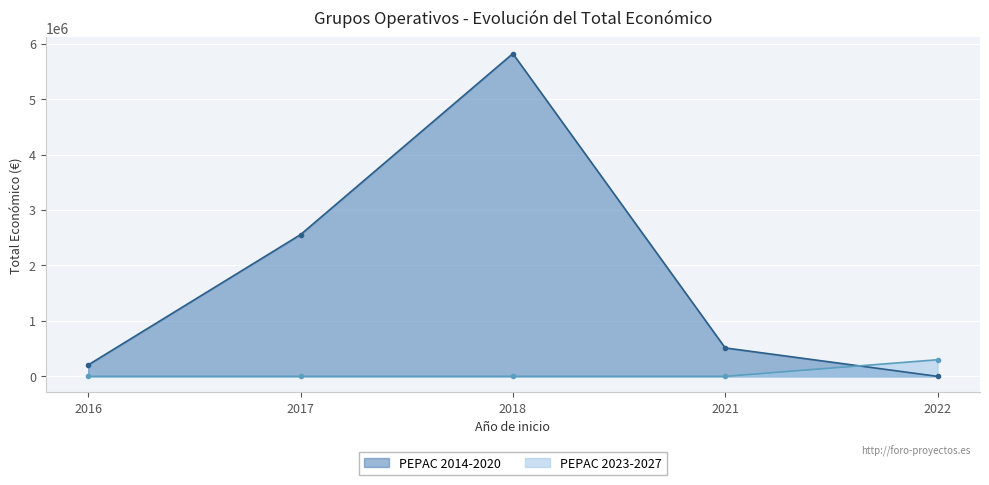

Read the value at 2018.

5819964